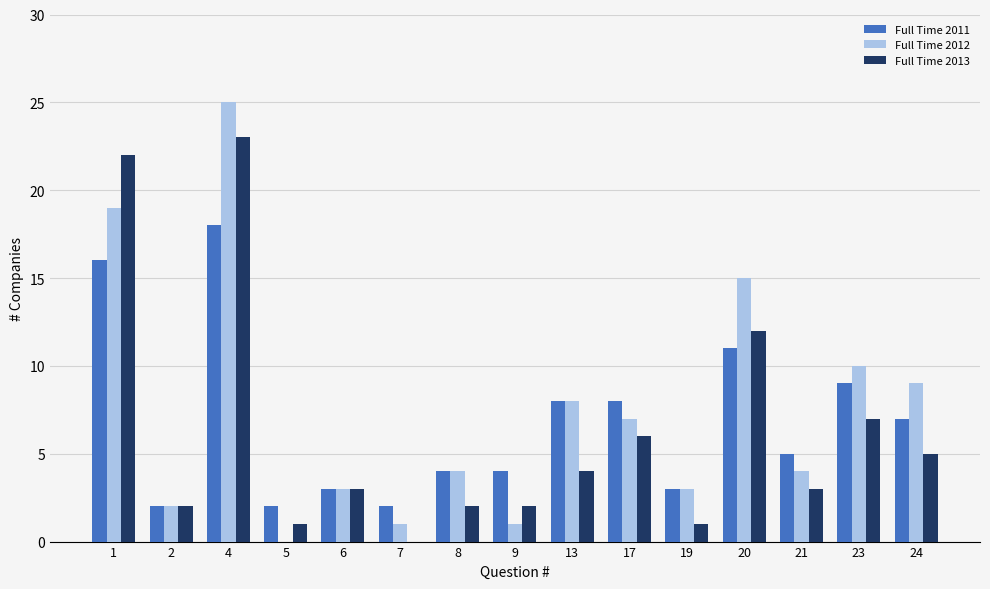

What is the sum of all Full Time 2012 values?

111